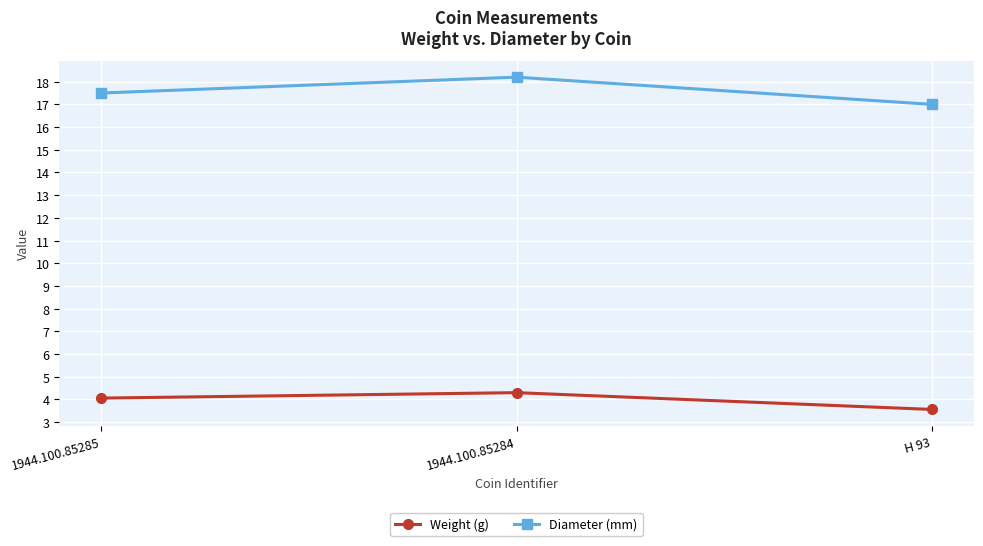

Is the value of Diameter (mm) at H 93 greater than the value of Weight (g) at H 93?

Yes